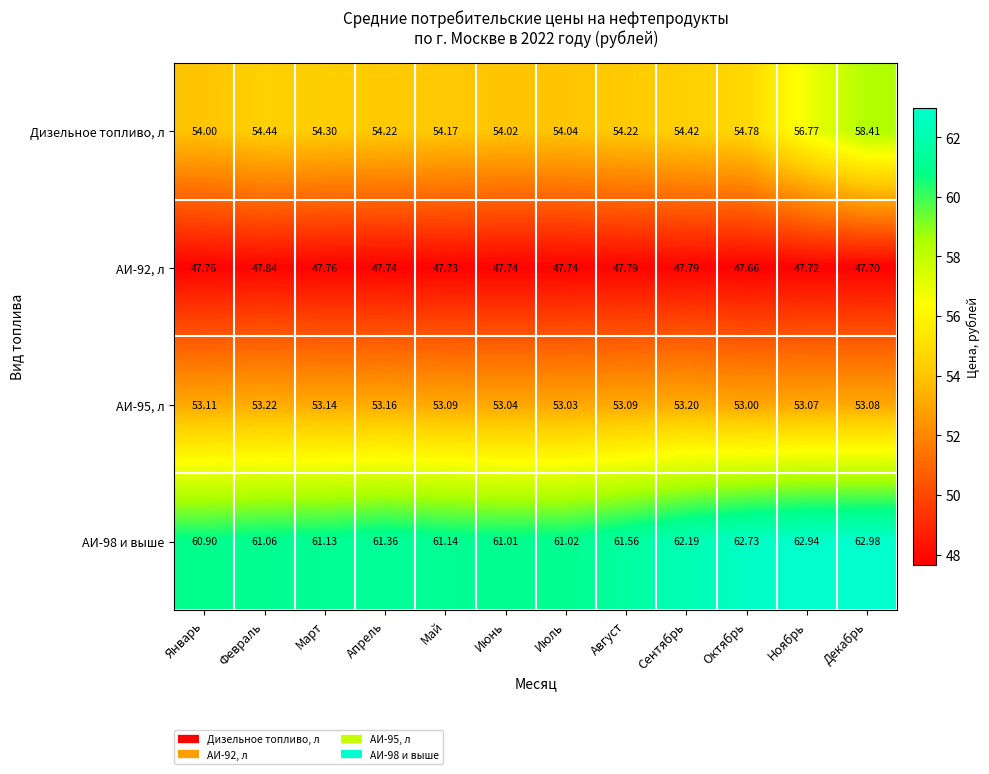

Is the value of АИ-92, л at Май greater than the value of АИ-98 и выше at Январь?

No